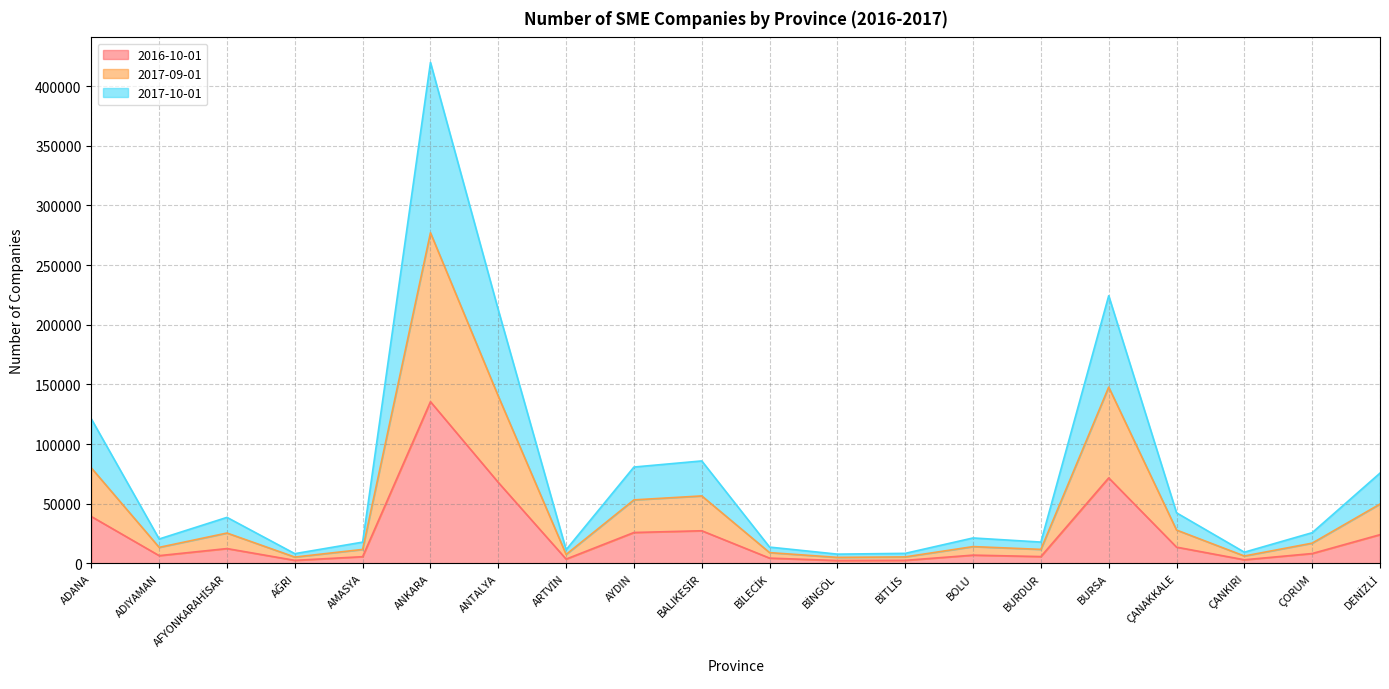

The value of 2017-09-01 at BİLECİK is 7291. True or false?

False